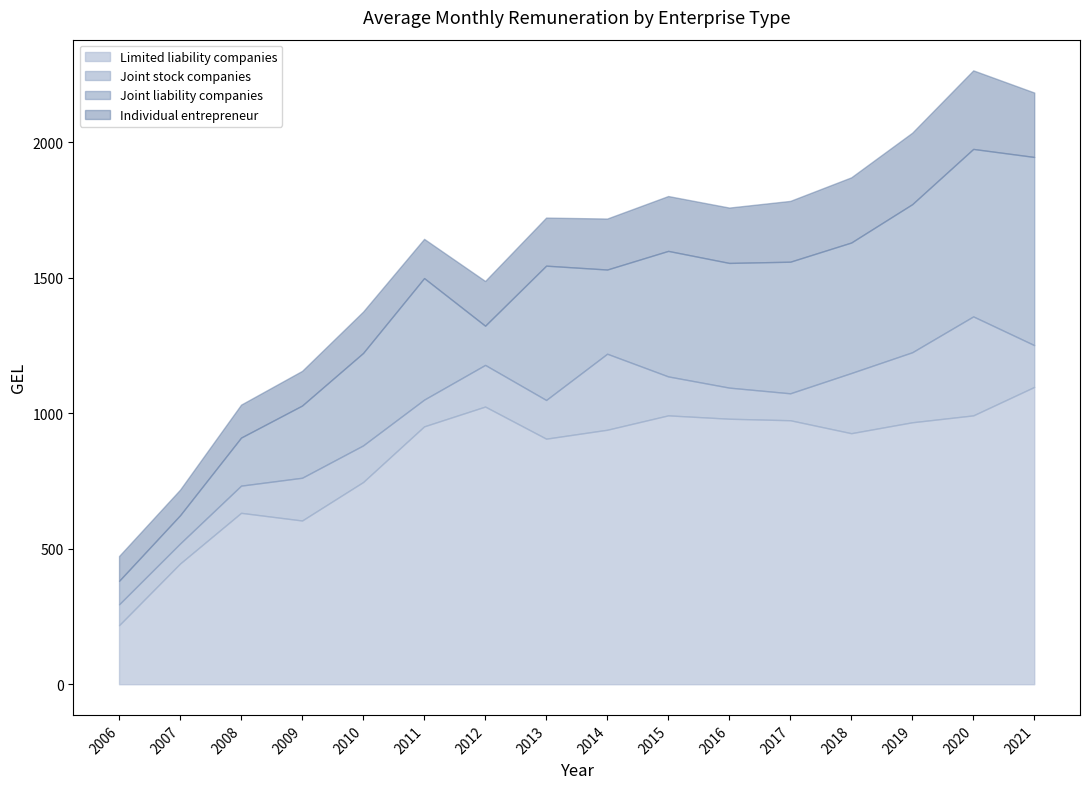

True or false: Limited liability companies has a value of 1097.4 at 2021.

True